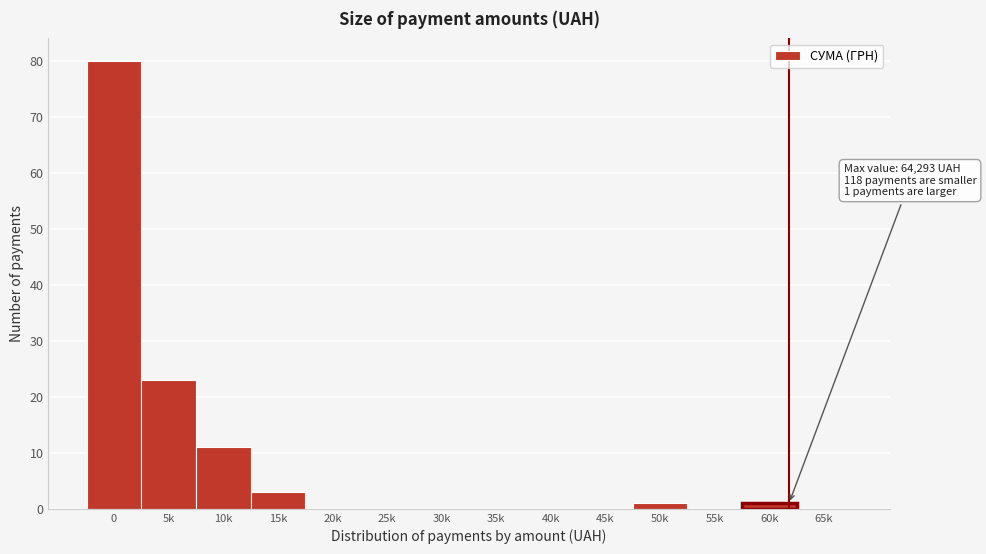

Reading left to right, list all the values displayed in this chart.

0=80	5k=23	10k=11	15k=3	20k=0	25k=0	30k=0	35k=0	40k=0	45k=0	50k=1	55k=0	60k=1	65k=0